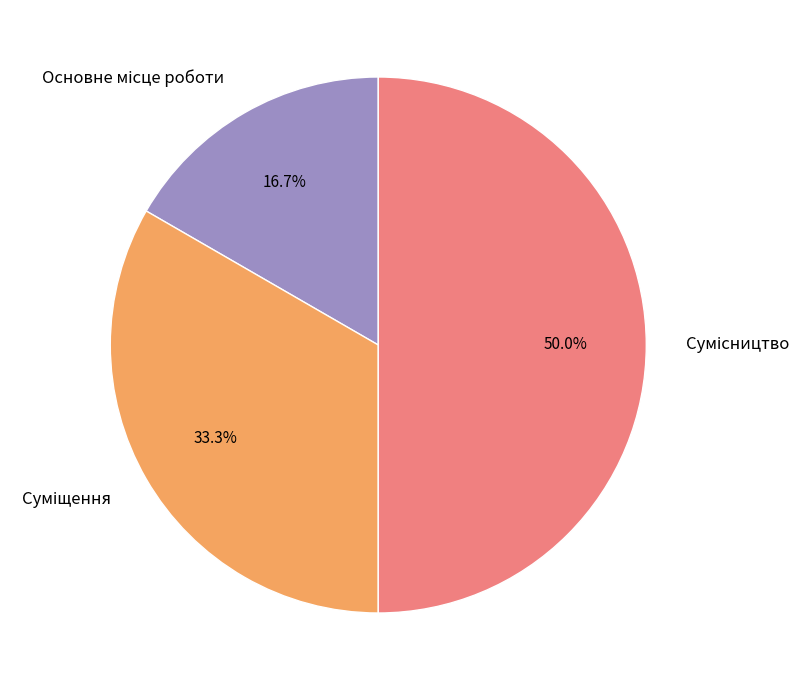

How many segments does this pie chart have?

3